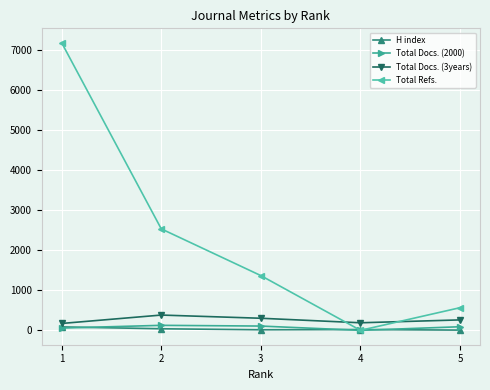

Between 1 and 5, which series saw the biggest shift?

Total Refs.